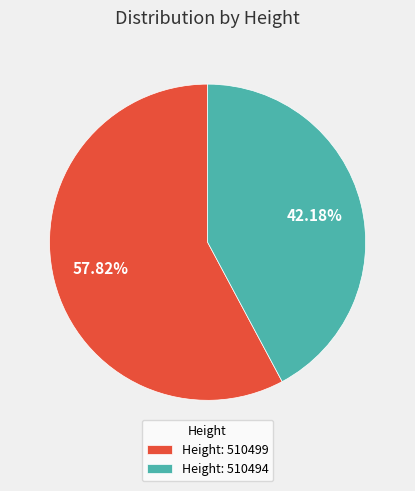

Does Height: 510494 account for over 50% of the chart?

No